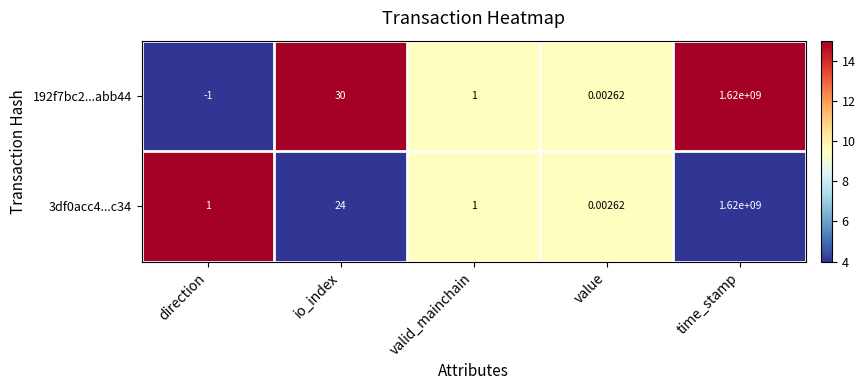

At which category is the sum across all series the highest?

time_stamp